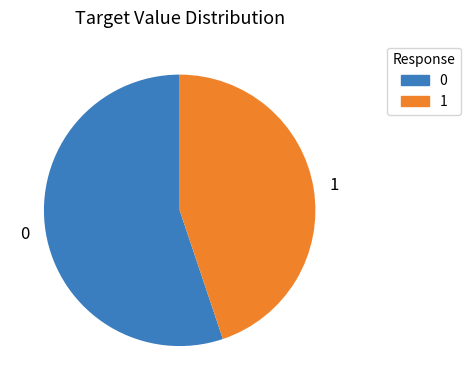

Do 1 and 0 together represent more than half of the pie?

Yes